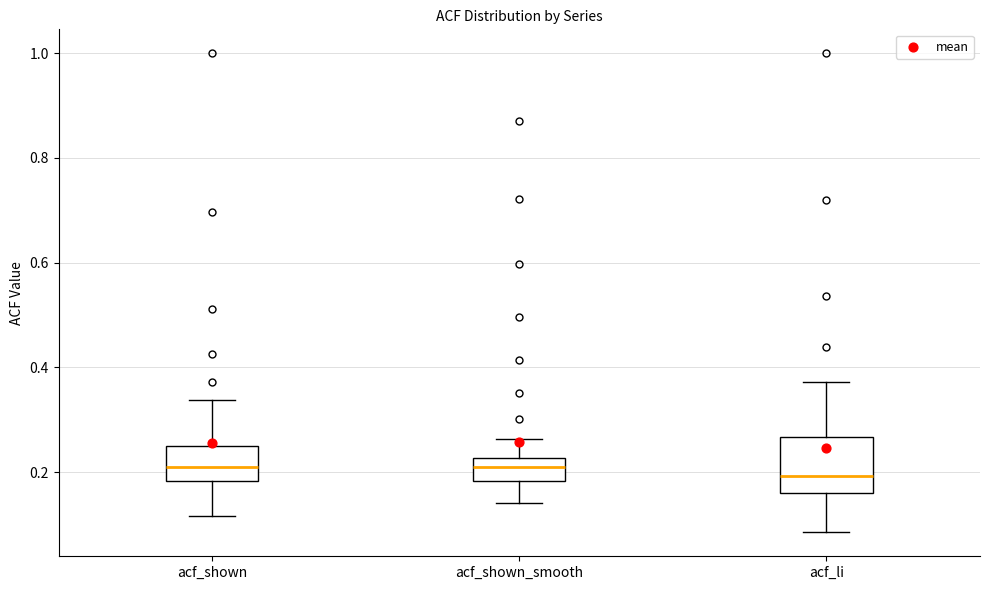

Comparing the boxes themselves (not the whiskers), which one is the tallest?

acf_li